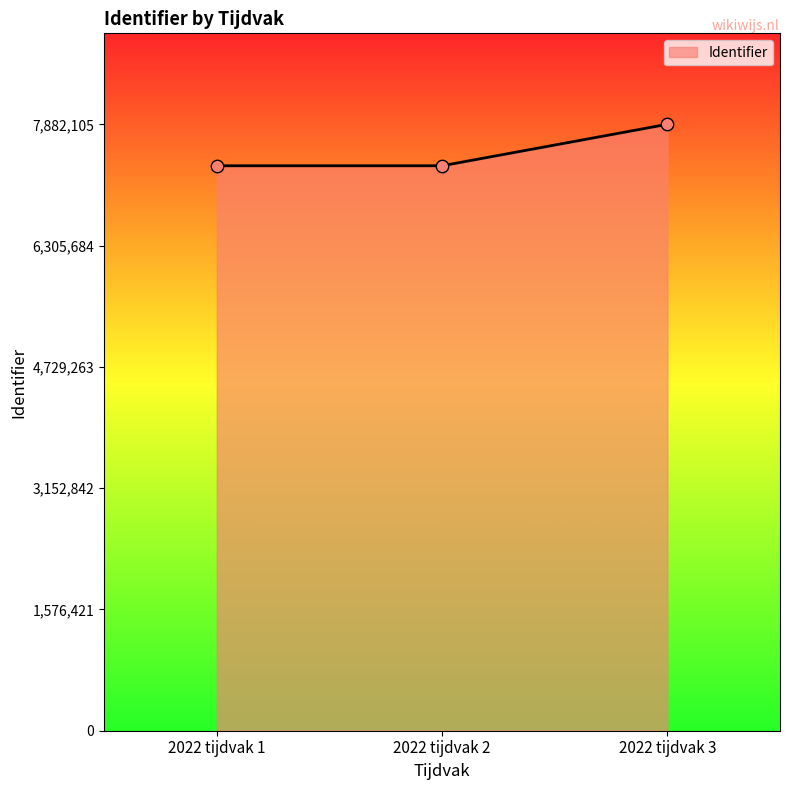

Between 2022 tijdvak 1 and 2022 tijdvak 3, which is larger?

2022 tijdvak 3